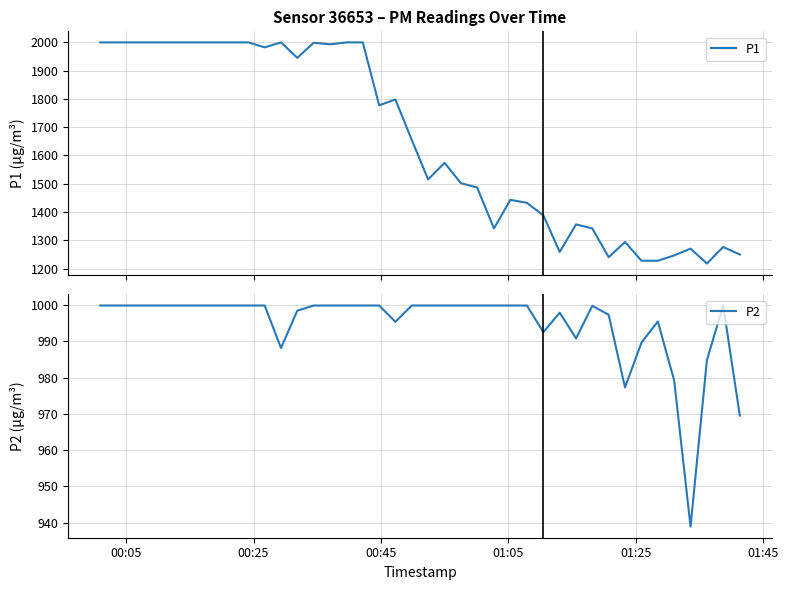

What is the highest value of the P2 series?

999.9